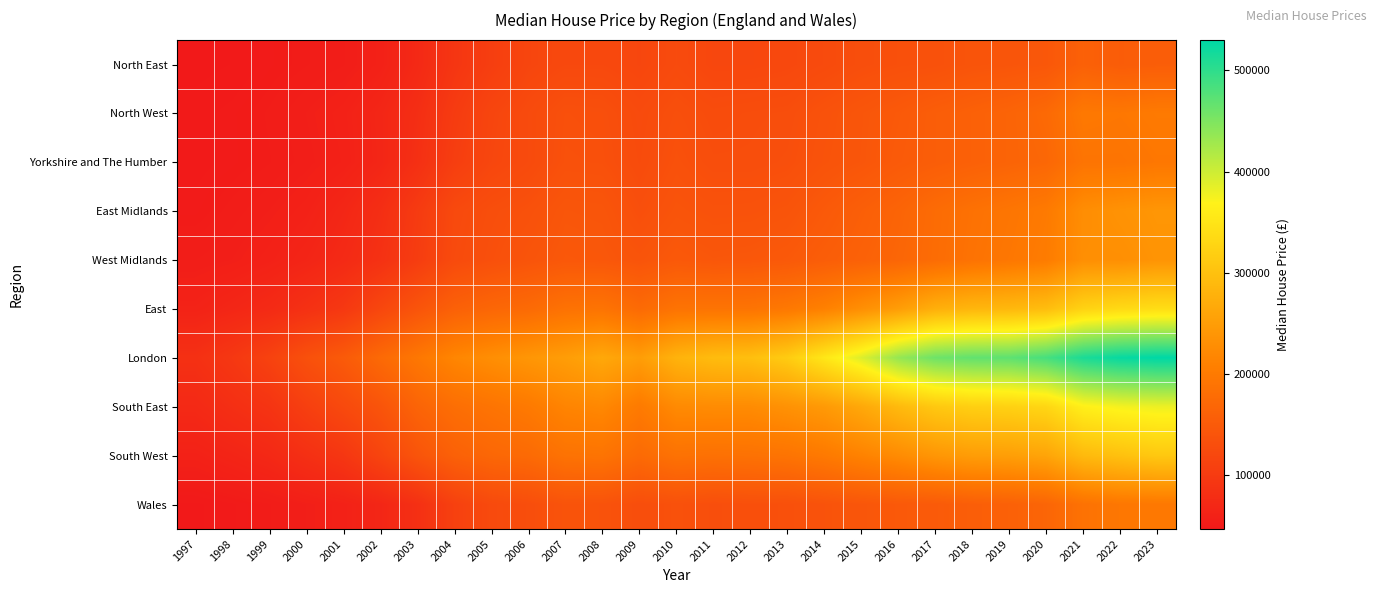

Reading right to left, what are all the values shown in this chart?

North East: 2023=155000	2022=153000	2021=159950	2020=145000	2019=142000	2018=139995	2017=135000	2016=133500	2015=130500	2014=125000	2013=121000	2012=119000	2011=118950	2010=124950	2009=118000	2008=122000	2007=122000	2006=117000	2005=105000	2004=92000	2003=72000	2002=59500	2001=53750	2000=52000	1999=50000	1998=47500	1997=46500
North West: 2023=200000	2022=195125	2021=197500	2020=173500	2019=165000	2018=160000	2017=155000	2016=148000	2015=142500	2014=137000	2013=130000	2012=129000	2011=127500	2010=132000	2009=125000	2008=132500	2007=133500	2006=125000	2005=116500	2004=100750	2003=80000	2002=67500	2001=59950	2000=56000	1999=52500	1998=50000	1997=48500
Yorkshire and The Humber: 2023=195000	2022=190000	2021=190000	2020=170000	2019=164950	2018=160000	2017=155000	2016=149950	2015=143000	2014=138500	2013=132000	2012=130000	2011=130000	2010=135000	2009=126500	2008=134000	2007=134750	2006=125000	2005=118250	2004=105000	2003=82500	2002=66995	2001=59000	2000=55000	1999=52000	1998=49950	1997=48500
East Midlands: 2023=239950	2022=235000	2021=228000	2020=200000	2019=192500	2018=186000	2017=176995	2016=165250	2015=157000	2014=148500	2013=140000	2012=137400	2011=136995	2010=140000	2009=132000	2008=142000	2007=142995	2006=135000	2005=130500	2004=123000	2003=99950	2002=79995	2001=68000	2000=60000	1999=56000	1998=53000	1997=49950
West Midlands: 2023=237000	2022=230000	2021=230000	2020=202500	2019=195000	2018=188000	2017=178000	2016=168000	2015=161000	2014=155000	2013=148000	2012=145000	2011=144000	2010=147500	2009=139950	2008=145000	2007=146000	2006=140000	2005=133000	2004=125000	2003=103000	2002=85000	2001=73500	2000=65500	1999=59950	1998=56000	1997=54000
East: 2023=340000	2022=335000	2021=325000	2020=295000	2019=287500	2018=284995	2017=275000	2016=250000	2015=230000	2014=210000	2013=197000	2012=190000	2011=190000	2010=189000	2009=175000	2008=190000	2007=186950	2006=175000	2005=169000	2004=159995	2003=140000	2002=118500	2001=95500	2000=84000	1999=73995	1998=67750	1997=62000
London: 2023=530000	2022=525000	2021=512500	2020=485000	2019=470000	2018=467500	2017=460000	2016=435000	2015=390000	2014=353000	2013=315000	2012=297500	2011=293000	2010=280000	2009=250000	2008=265000	2007=250000	2006=240000	2005=229000	2004=217000	2003=195000	2002=174000	2001=150000	2000=134000	1999=111000	1998=94950	1997=83500
South East: 2023=380000	2022=375000	2021=365000	2020=330000	2019=323000	2018=320000	2017=310000	2016=290000	2015=265000	2014=245000	2013=234000	2012=225000	2011=224950	2010=223000	2009=200000	2008=220000	2007=215000	2006=199000	2005=190000	2004=181000	2003=165000	2002=140000	2001=123000	2000=106950	1999=89000	1998=81000	1997=72500
South West: 2023=310000	2022=300000	2021=290000	2020=260000	2019=252000	2018=249500	2017=240000	2016=225000	2015=212000	2014=199000	2013=189950	2012=186658	2011=185000	2010=187000	2009=175000	2008=190000	2007=187995	2006=175000	2005=169950	2004=159950	2003=139950	2002=115000	2001=93000	2000=82000	1999=71000	1998=65000	1997=59950
Wales: 2023=196500	2022=195000	2021=187000	2020=167000	2019=160000	2018=156000	2017=150000	2016=148000	2015=142950	2014=138000	2013=133500	2012=133000	2011=131000	2010=135000	2009=130000	2008=138000	2007=139000	2006=130000	2005=124000	2004=109000	2003=82500	2002=67500	2001=59950	2000=56000	1999=52000	1998=49000	1997=47000